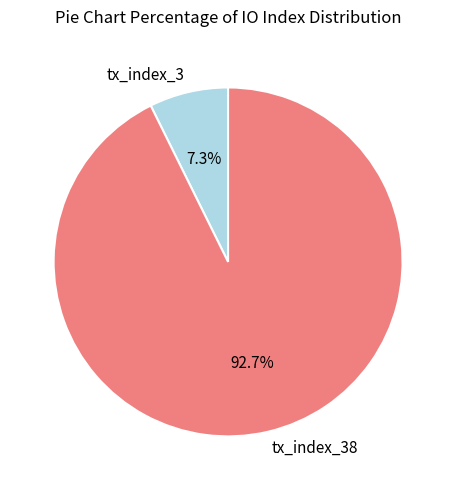

To the nearest percent, what is the combined percentage of tx_index_38 and tx_index_3?

100%